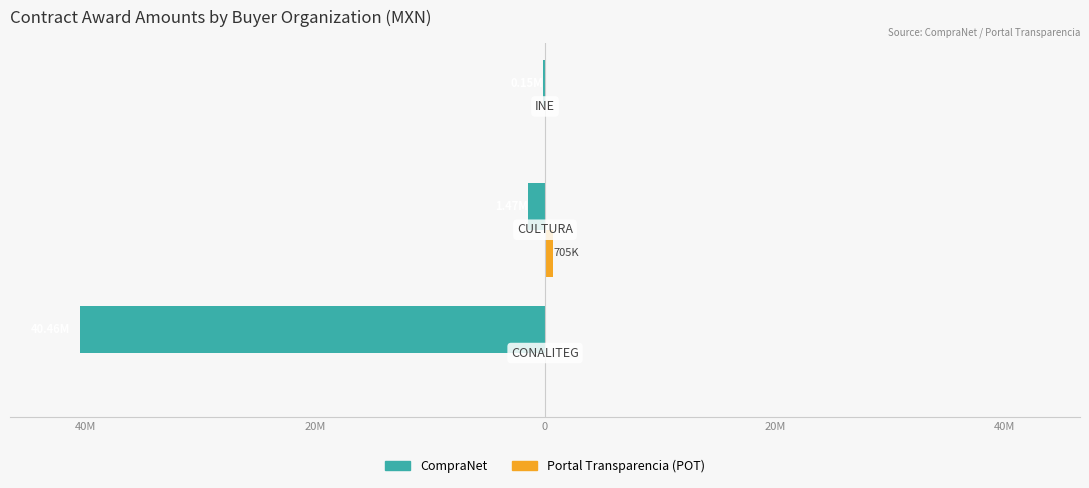

How many data points in CompraNet are less than -1474210?

1